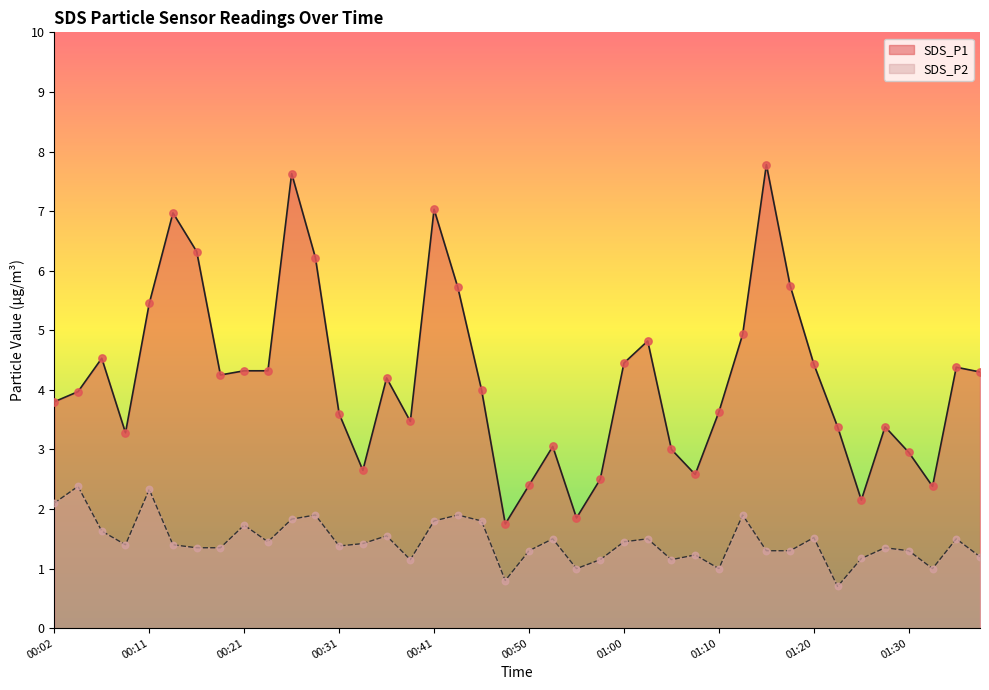

Is the value of SDS_P1 at 01:22 greater than the value of SDS_P2 at 00:41?

Yes